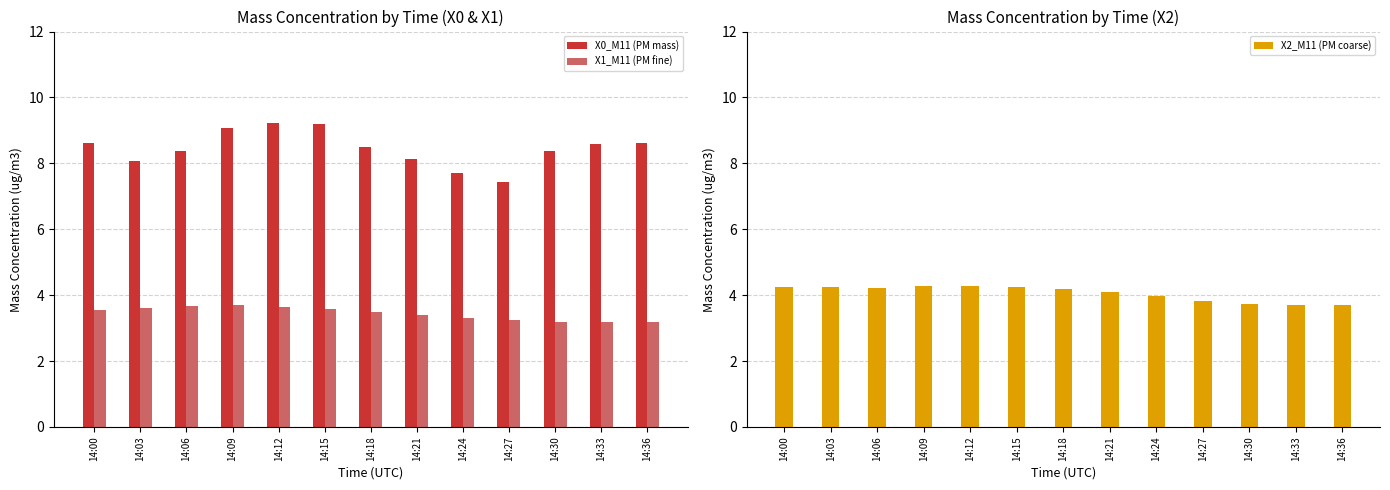

What is the value of the X1_M11 (PM fine) bar at the 6th from the left?

3.6